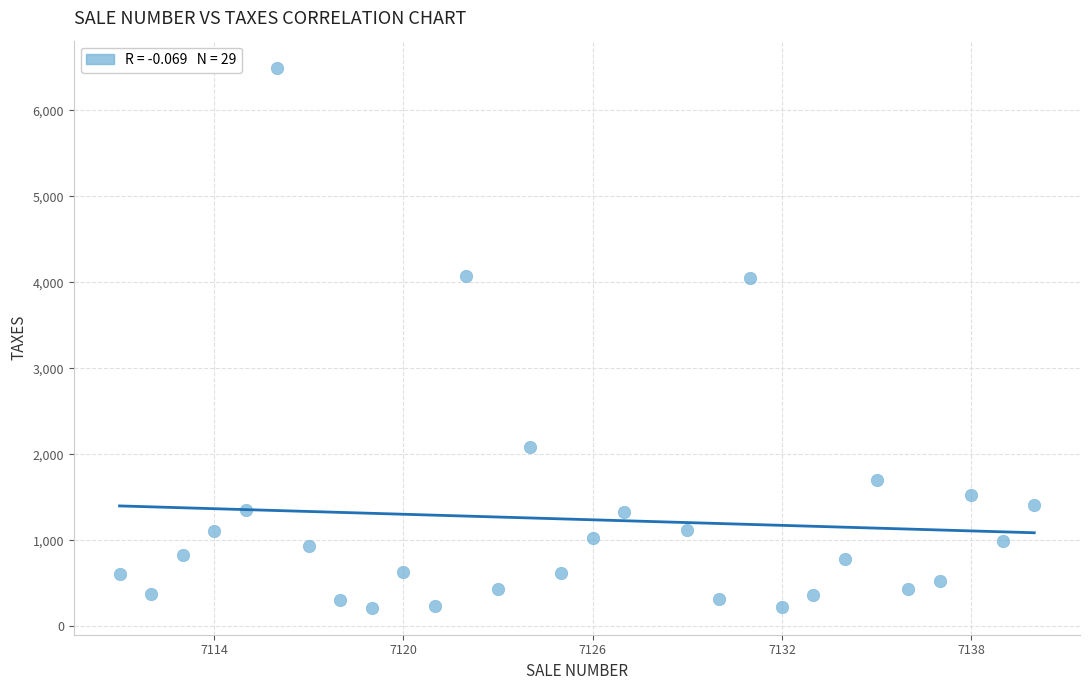

What is the range of X values (max minus min)?

29.0